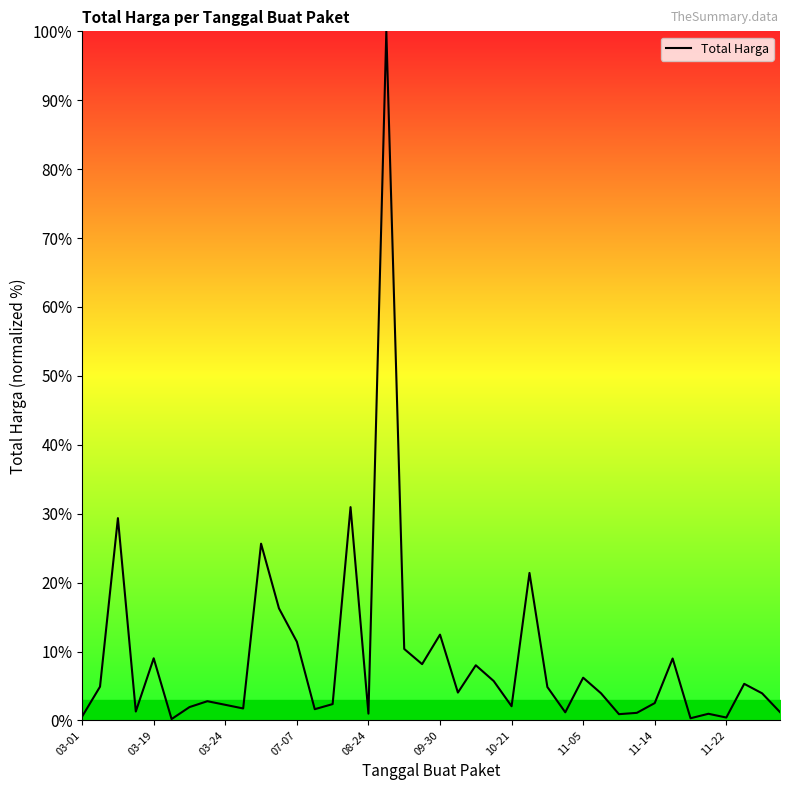

What is the minimum value shown in the chart?

0.2